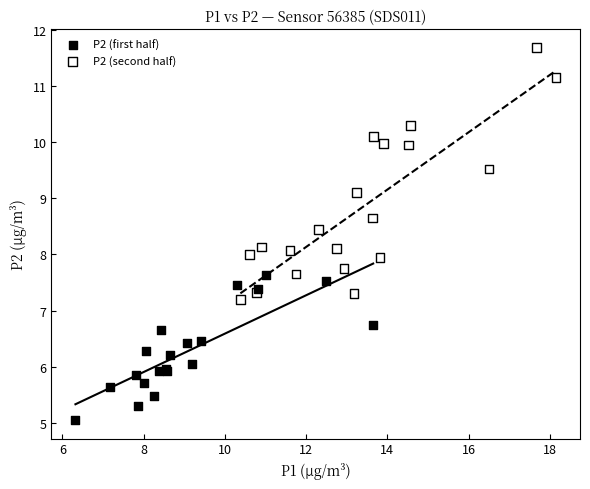

Which series contains the highest Y value?

P2 (second half)